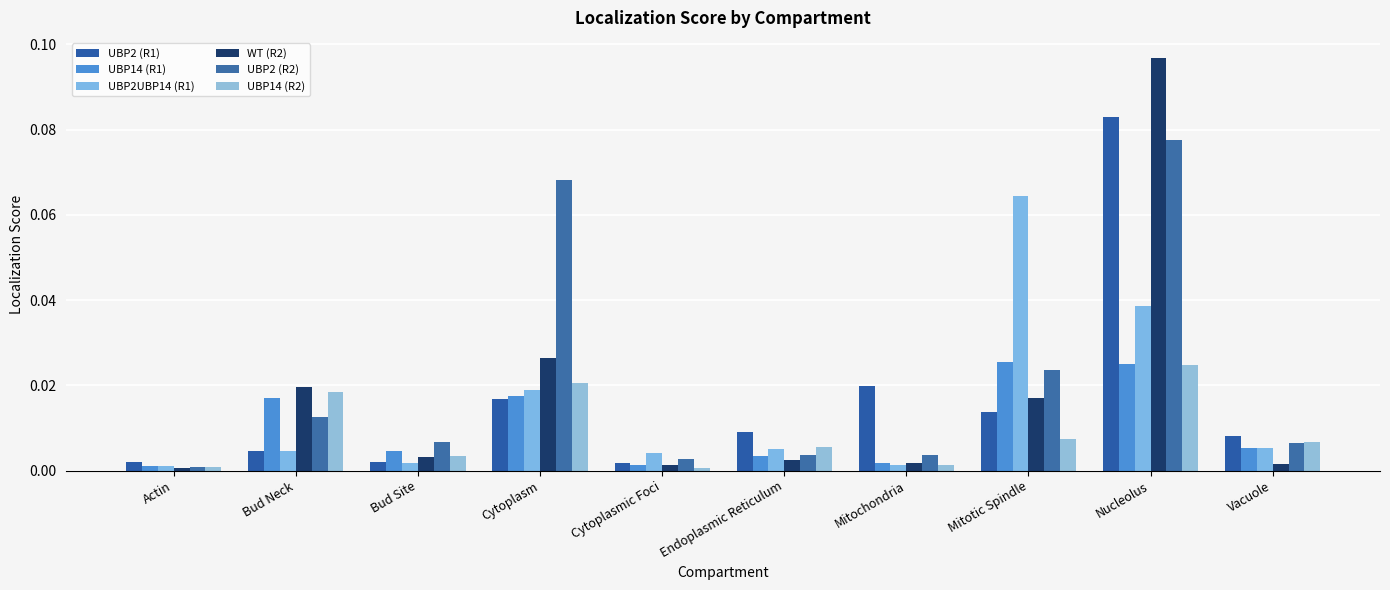

At how many categories does at least one series exceed 0?

10